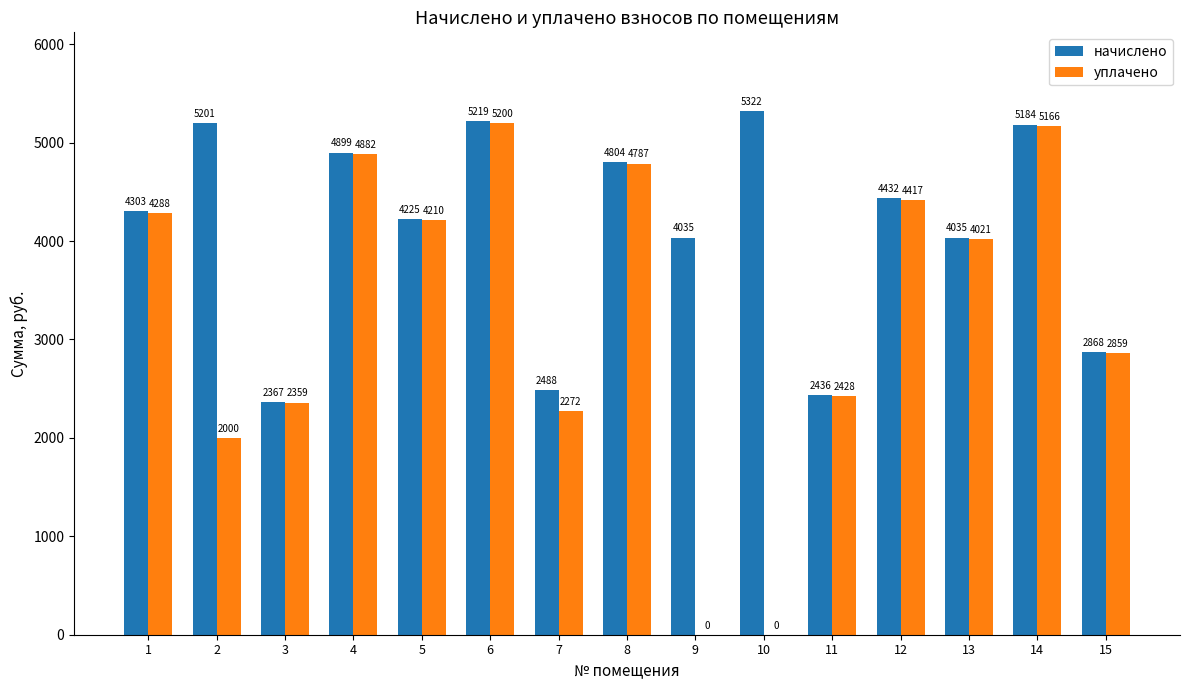

What is the greatest value displayed?

5322.2